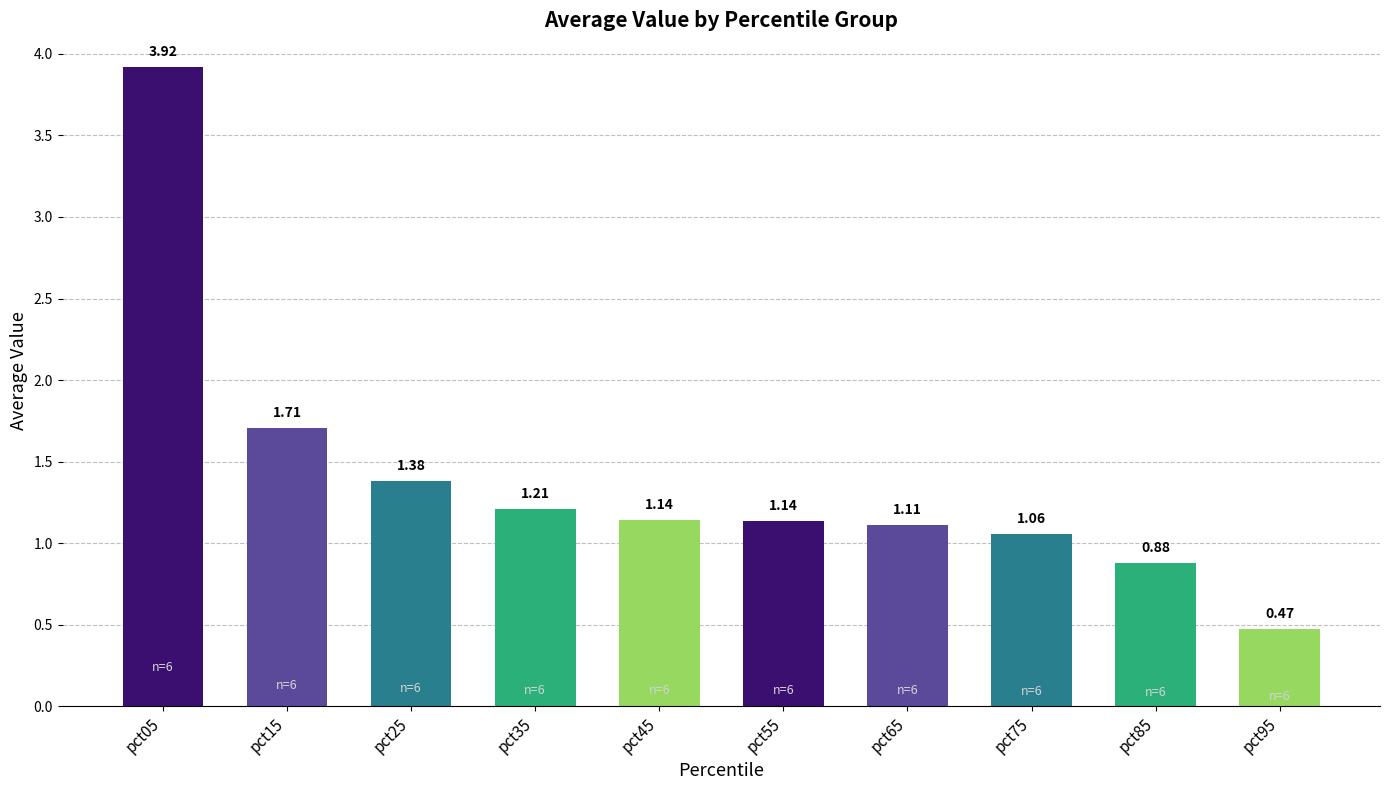

Between pct85 and pct25, which is larger?

pct25